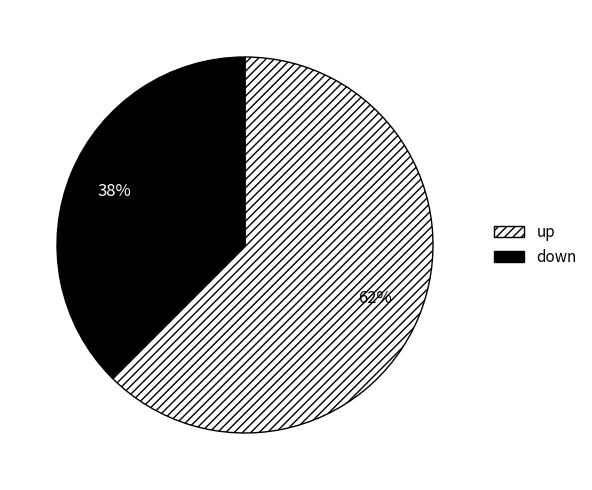

To the nearest percent, what percentage of the pie is up?

62%